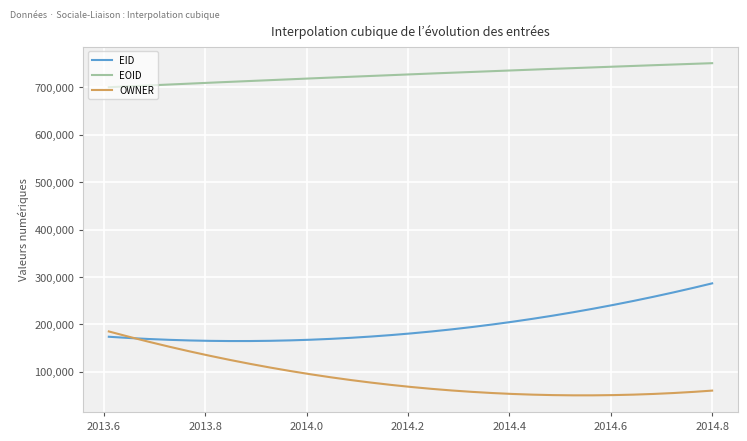

Rank the series by their maximum value, from lowest to highest.

OWNER, EID, EOID